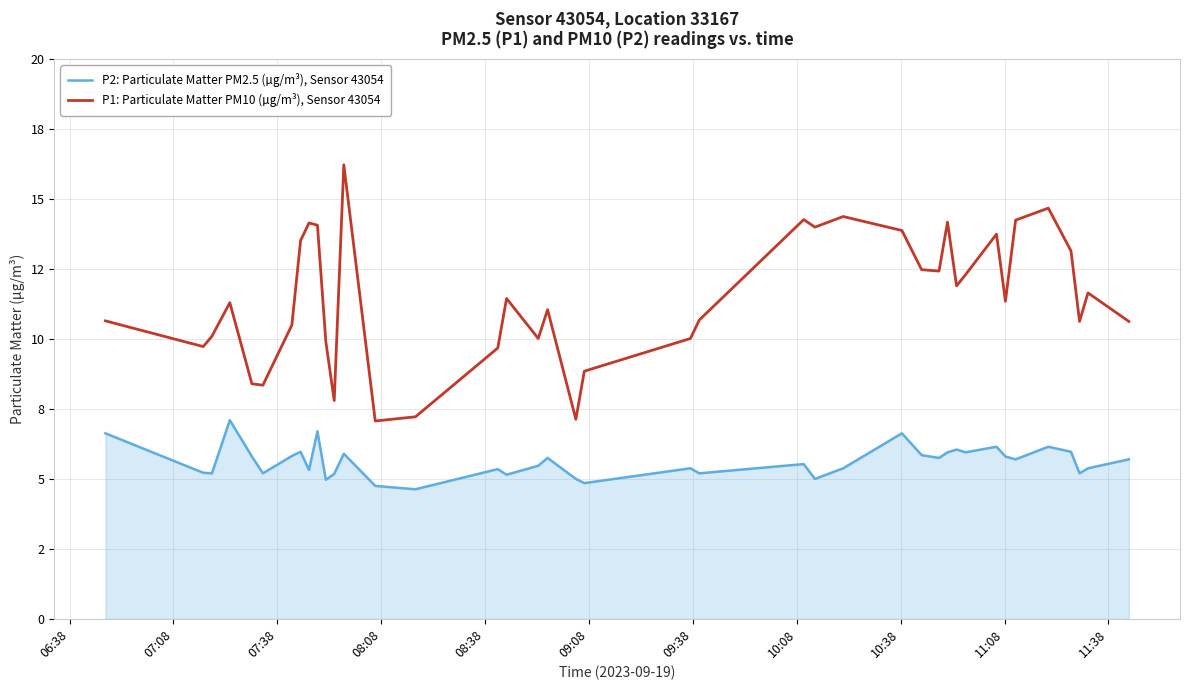

Is this an area chart (filled region under the line)?

Yes